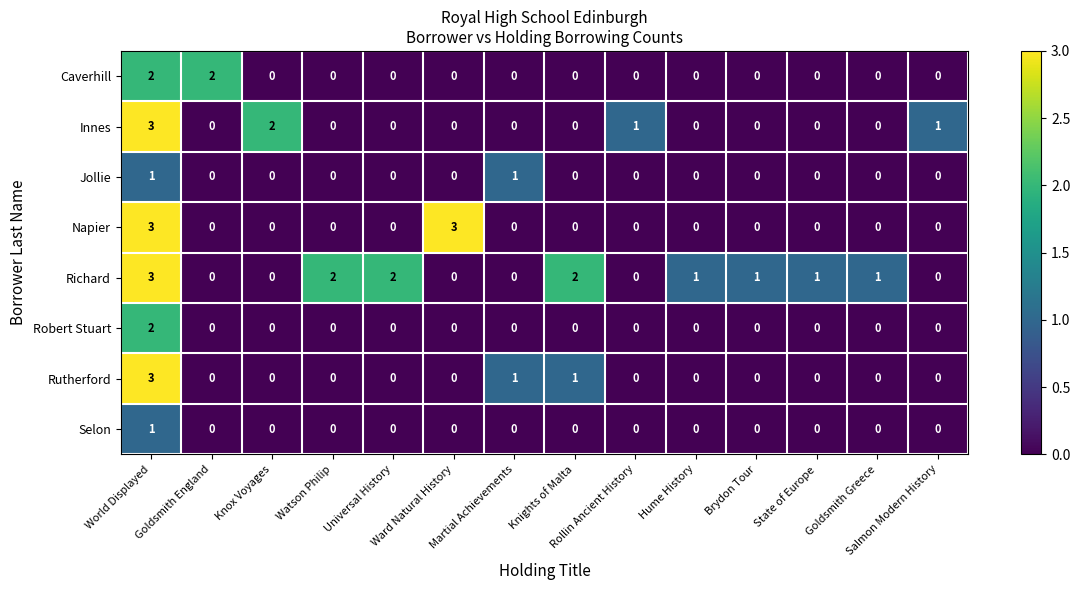

What is the greatest value displayed?

3